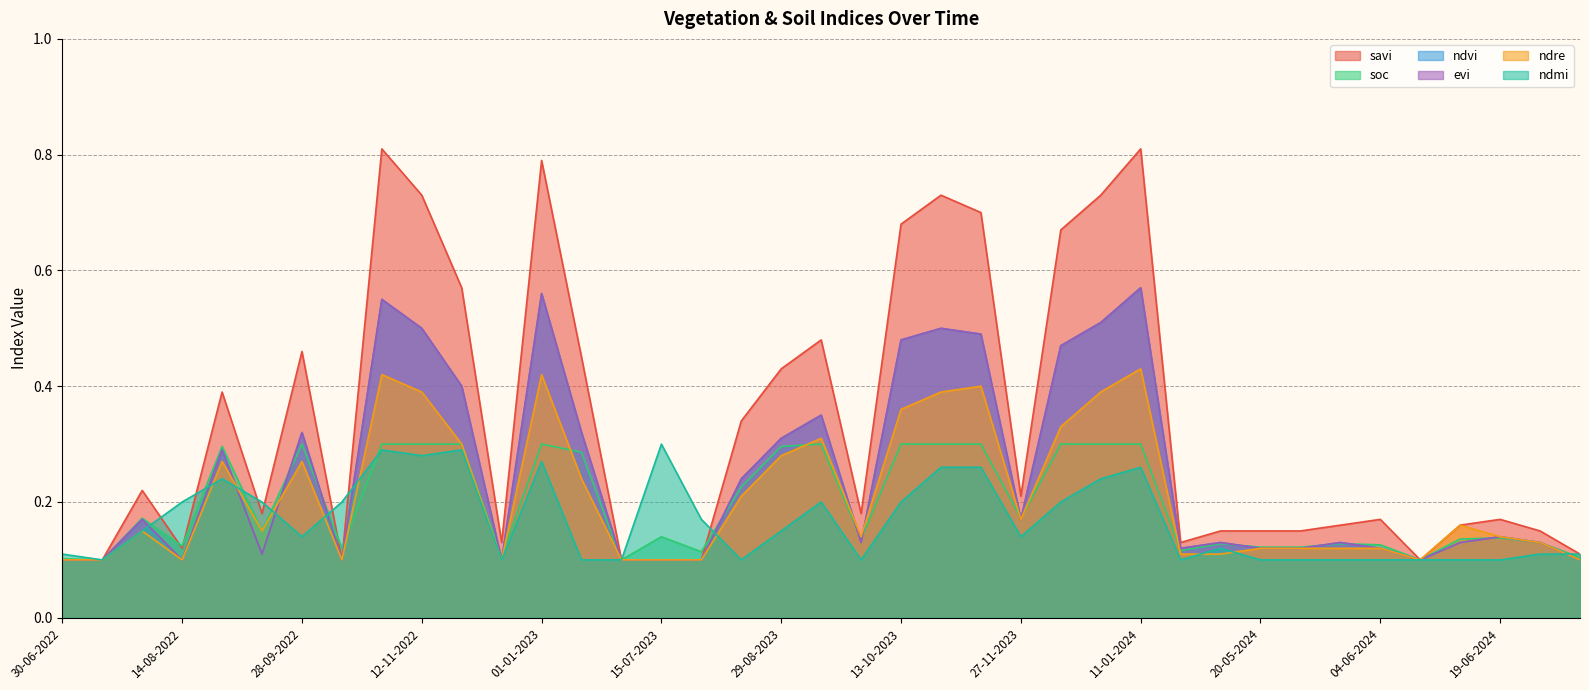

How many intersections are there between savi and ndmi?

7